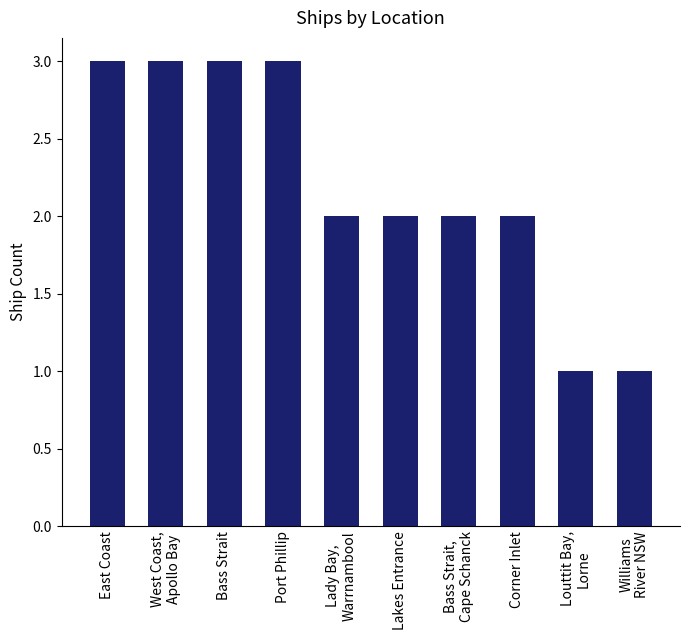

The chart shows a value of 2 at Louttit Bay,
Lorne. True or false?

False